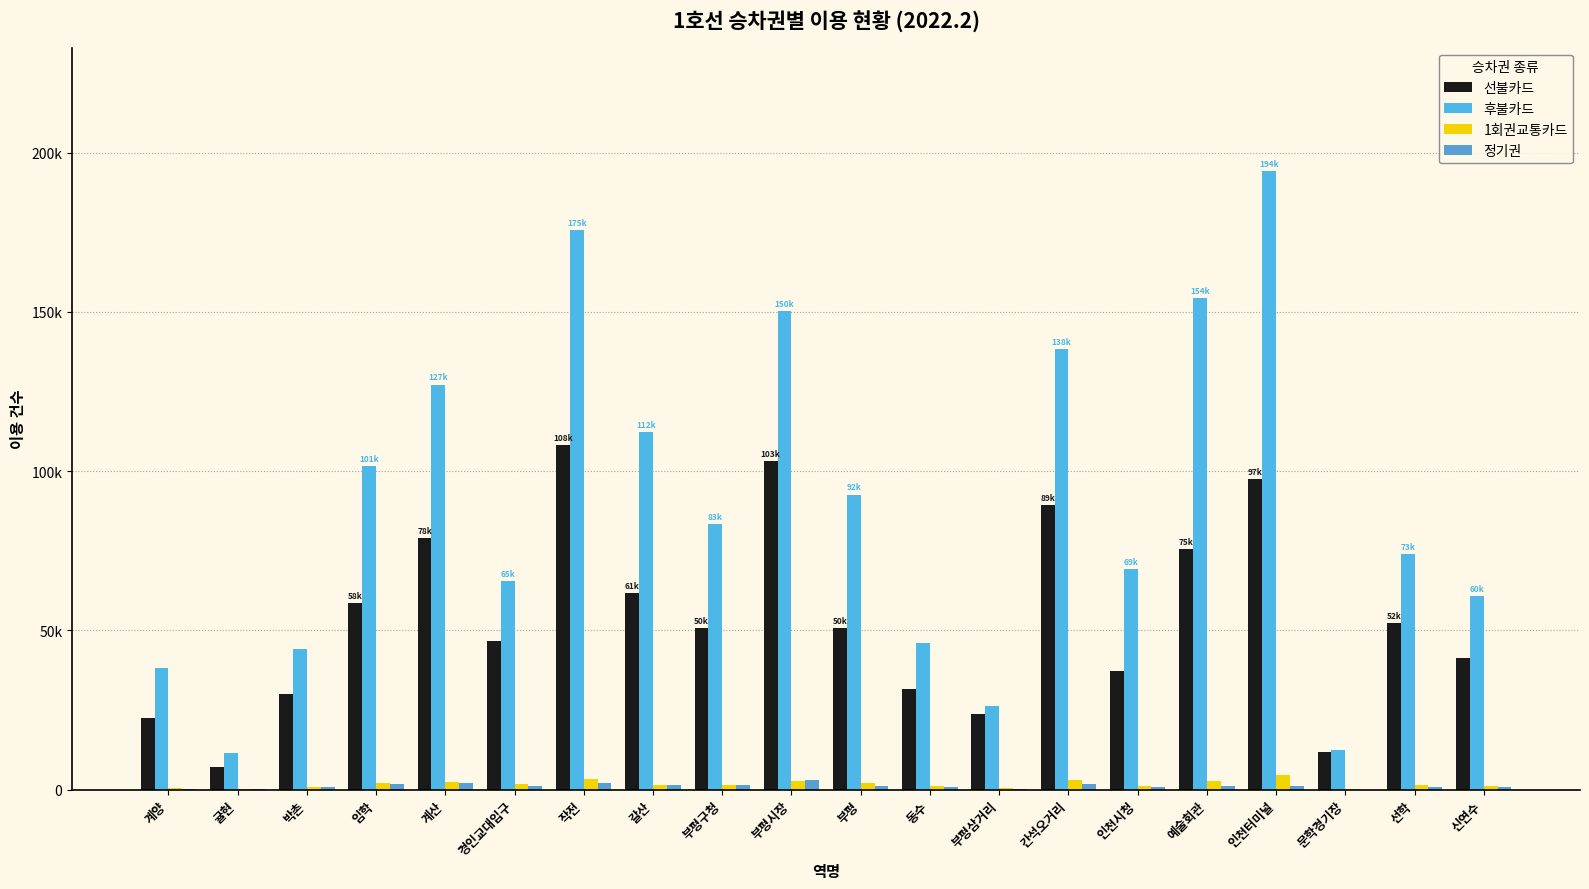

What is the approximate value of 1회권교통카드 at 예술회관, to the nearest 50?

2700